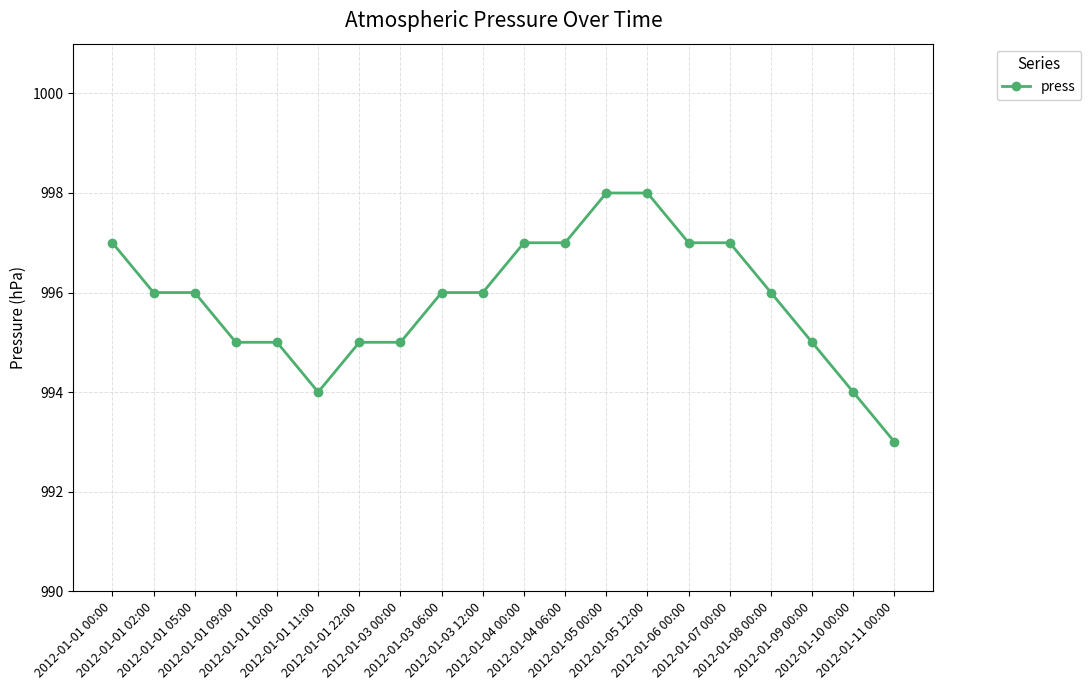

What is the difference between the second highest and minimum values?

5